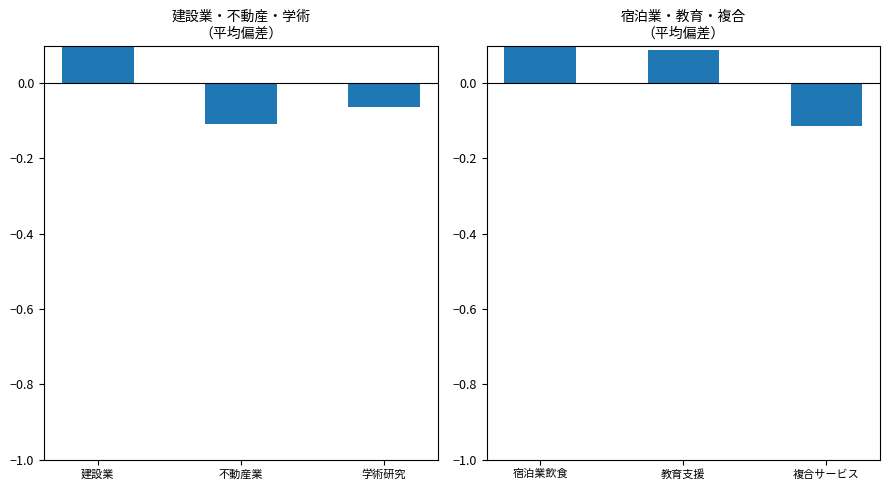

Which category has the highest value across all series?

建設業